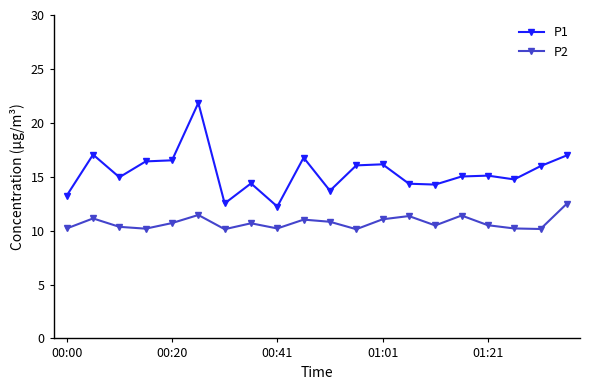

Which series has the widest spread of values?

P1